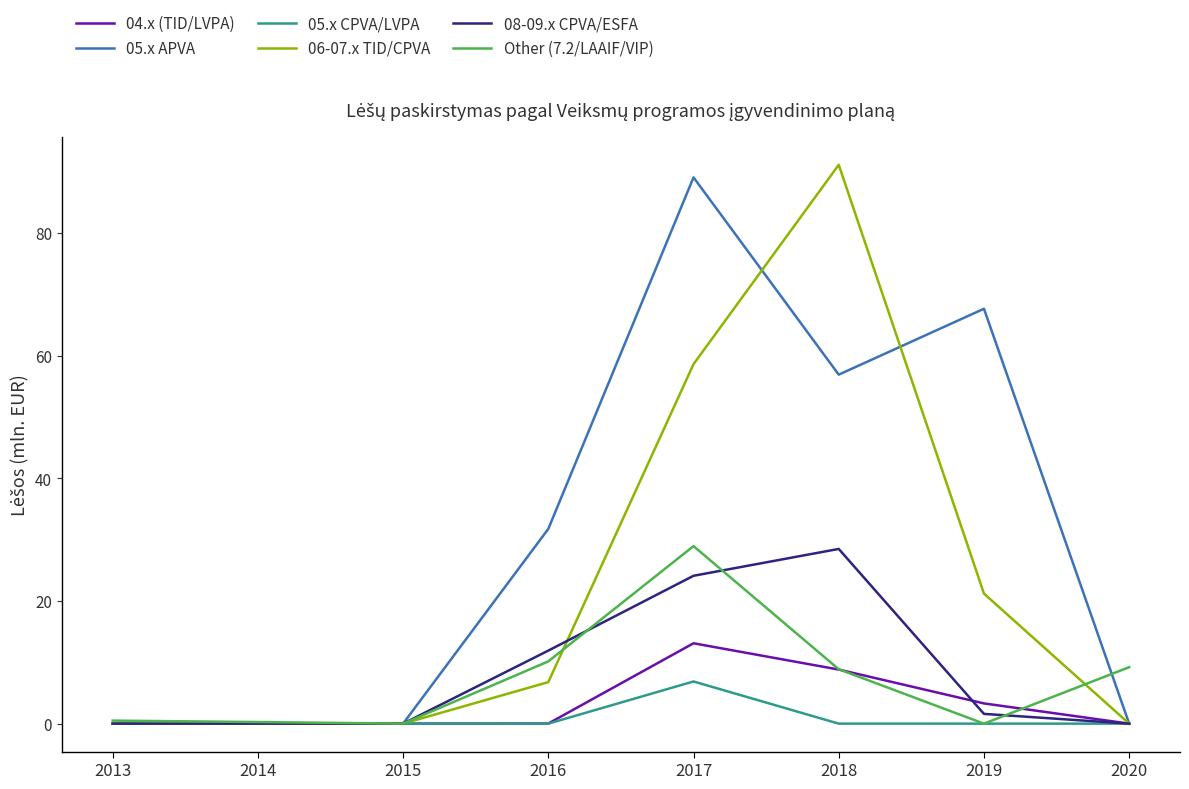

At how many categories does at least one series exceed 29?

4